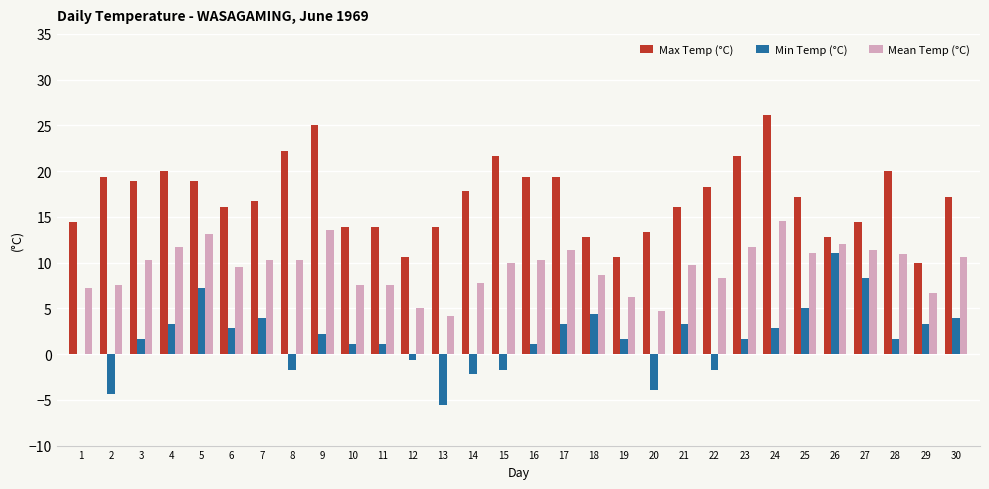

Between 9 and 18, which series saw the biggest shift?

Max Temp (°C)